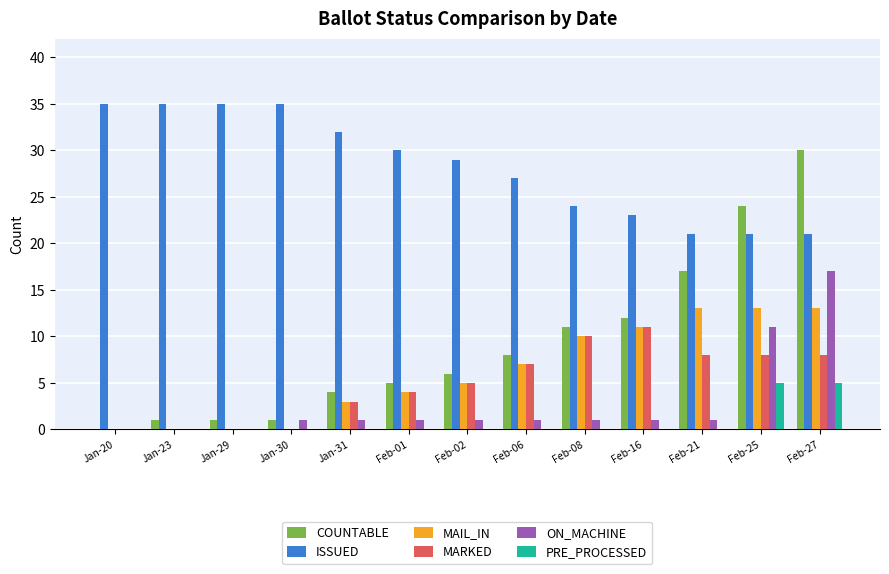

How many distinct data groups are displayed?

6